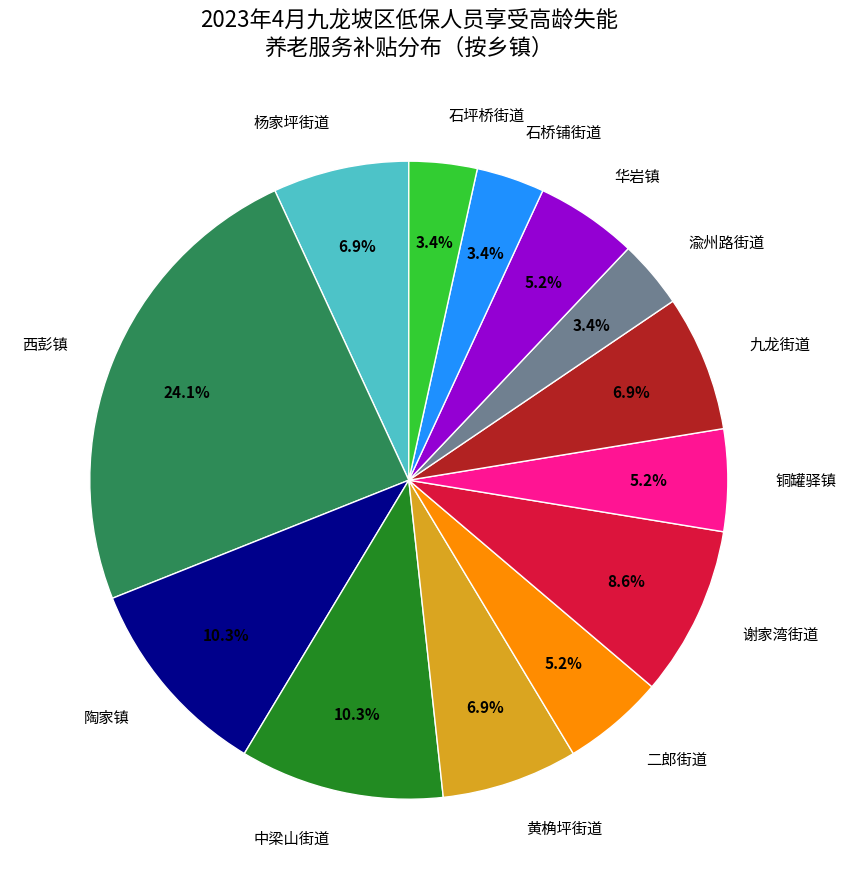

What is the largest slice in the pie chart?

西彭镇